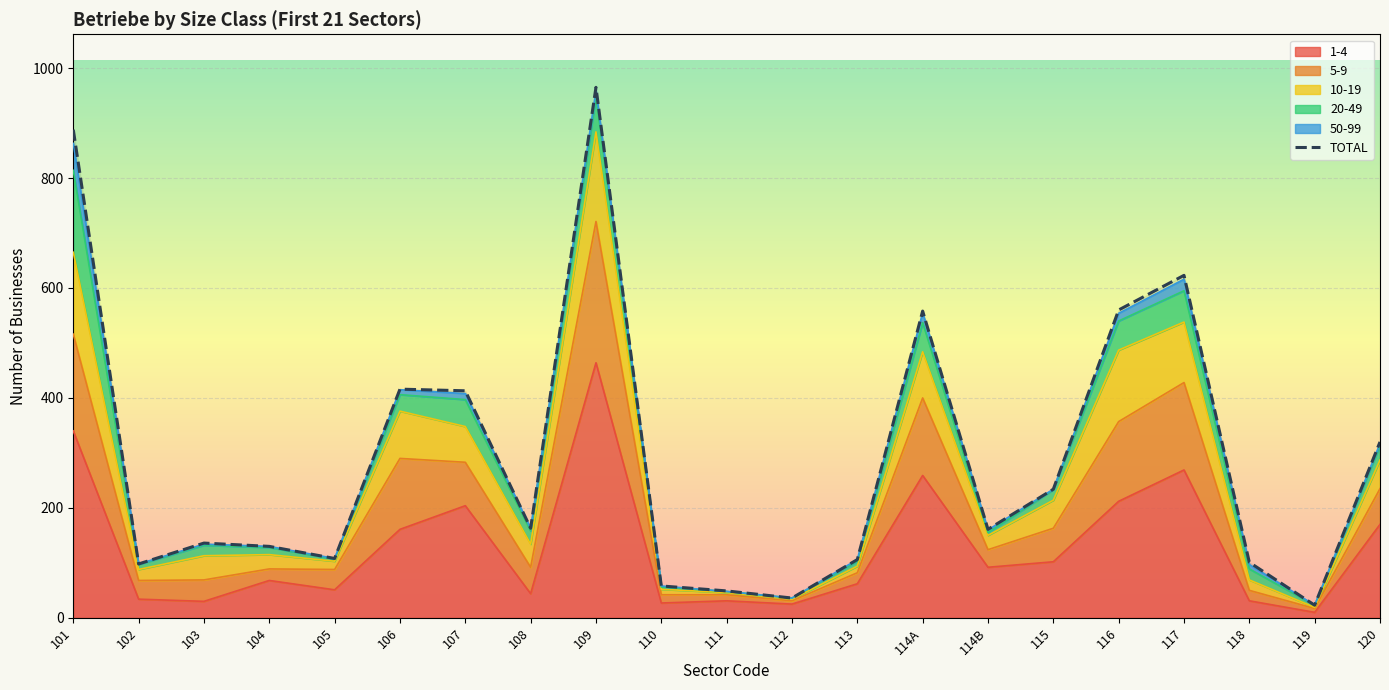

Read the value at 108.

163